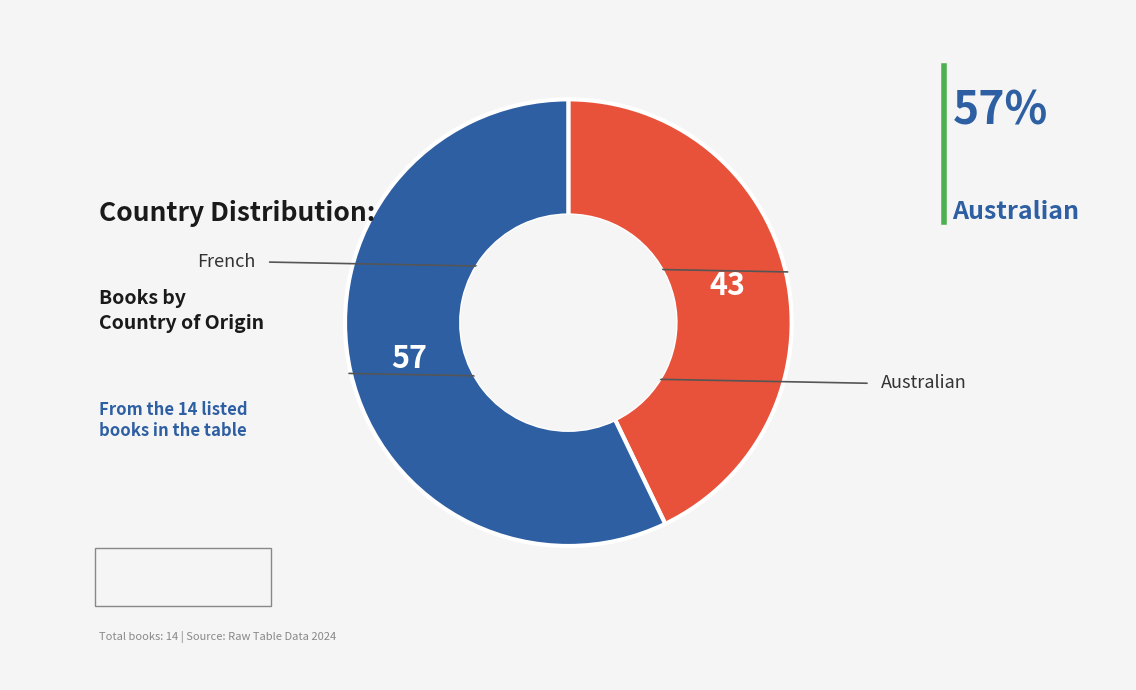

Does any single category account for the majority?

Yes